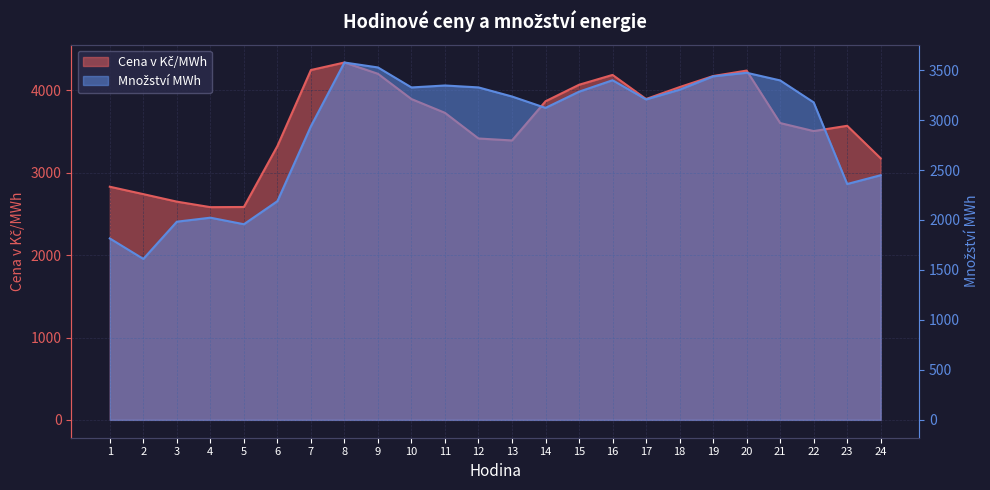

What is the value of the Cena v Kč/MWh point at the 12th from the left?

3417.0